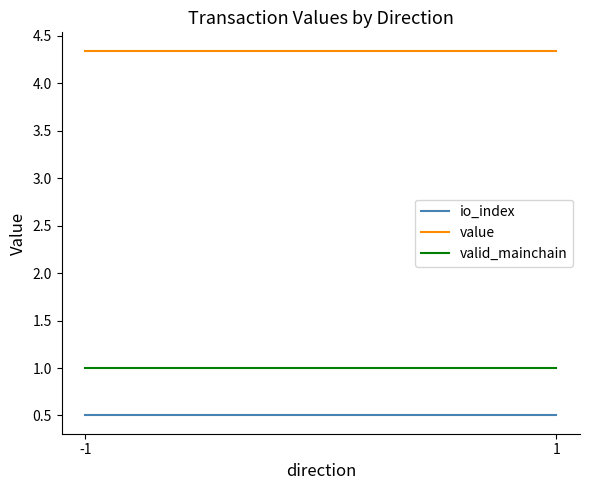

Reading left to right, transcribe all the data shown in this chart.

io_index: 0.5	0.5
value: 4.3	4.3
valid_mainchain: 1.0	1.0